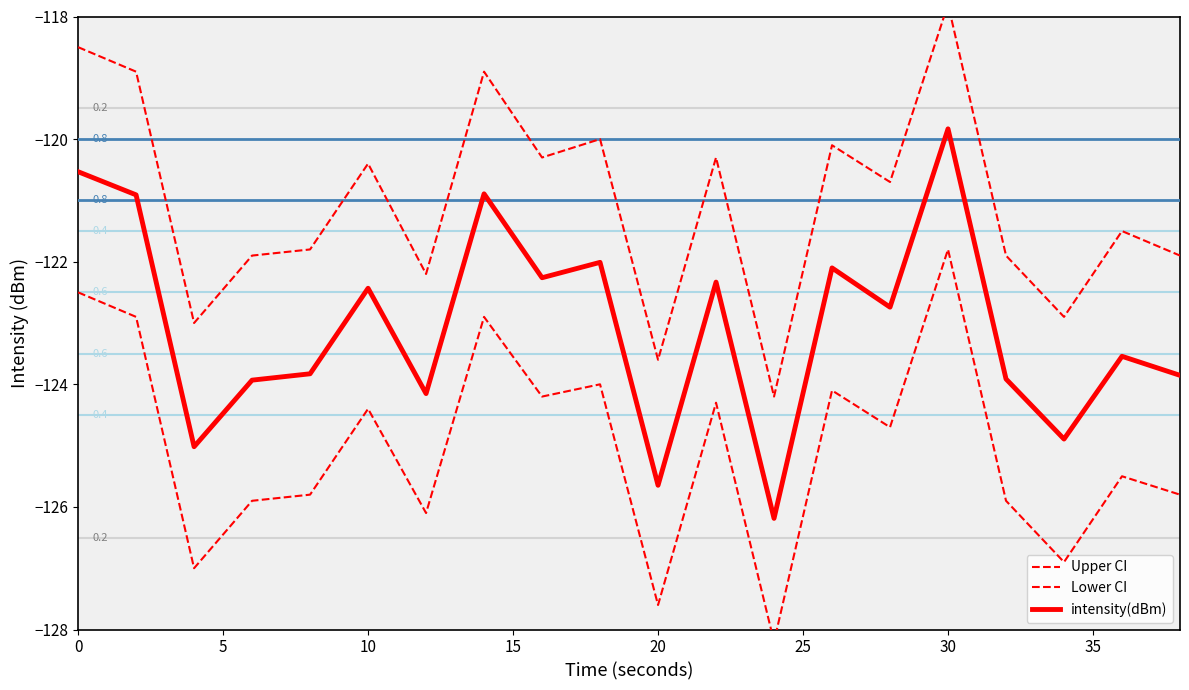

What is the lowest value of the intensity(dBm) series?

-126.2